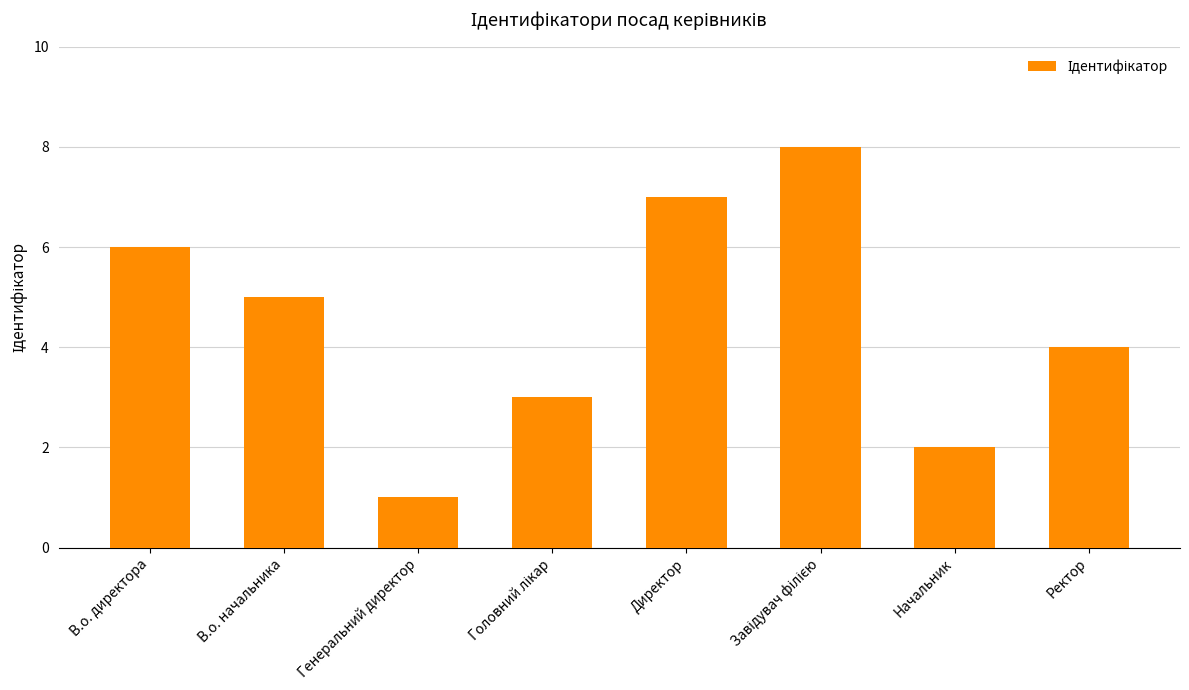

What is the label of the 2nd bar from the right?

Начальник